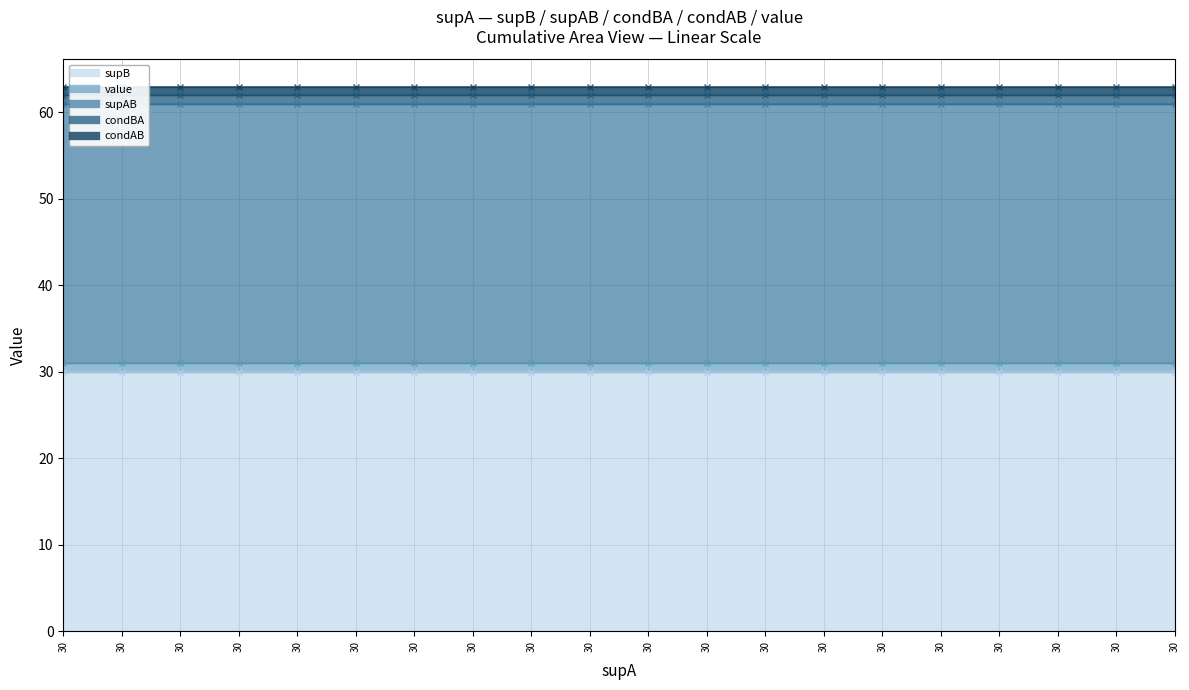

What is the smallest value displayed?

1